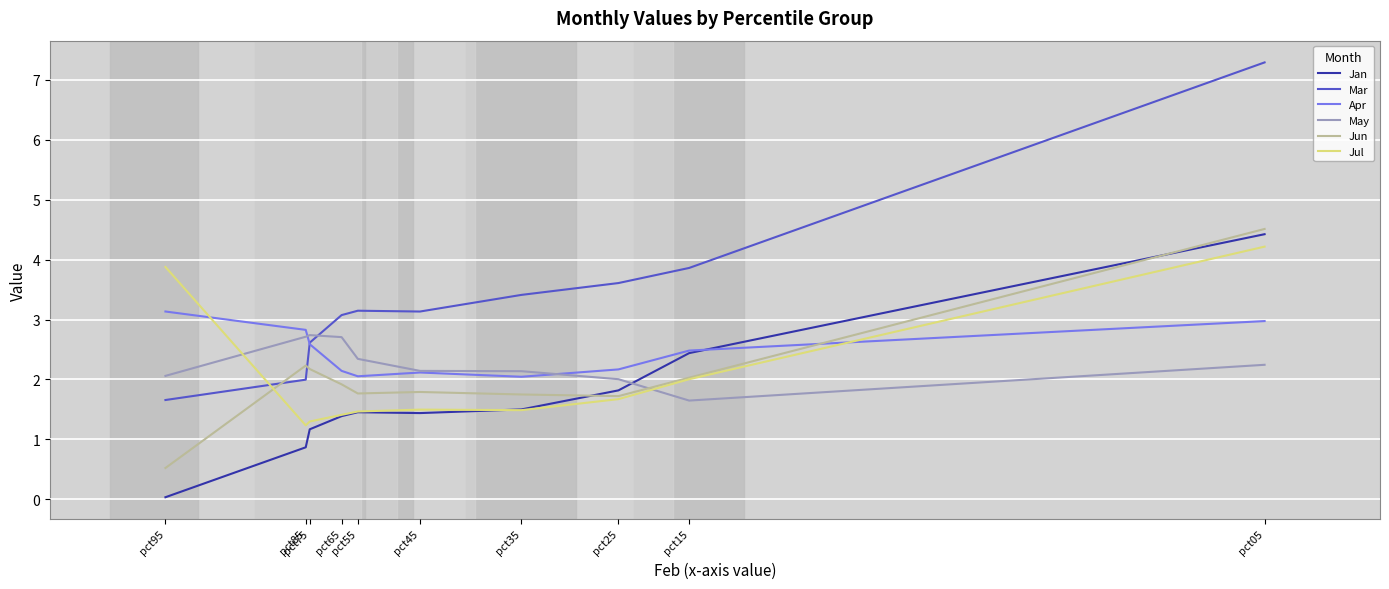

True or false: Mar has a value of 5.1 at pct15.

False